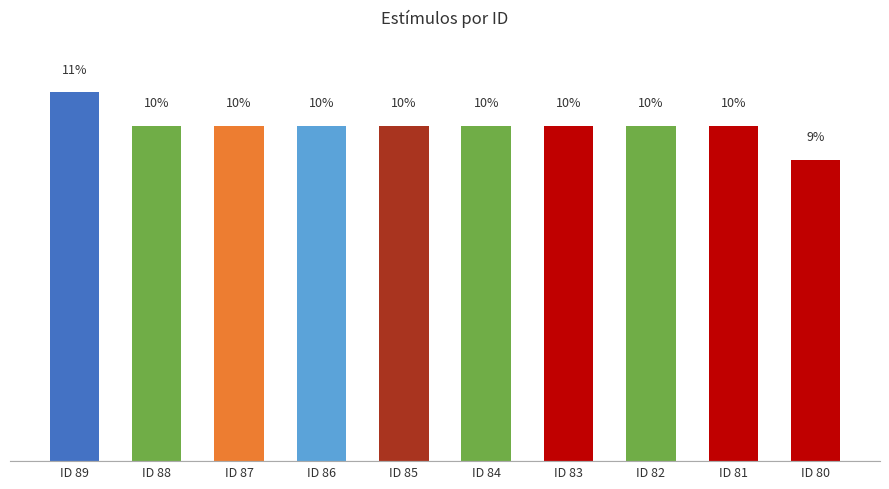

Which label corresponds to the largest value in the chart?

ID 89